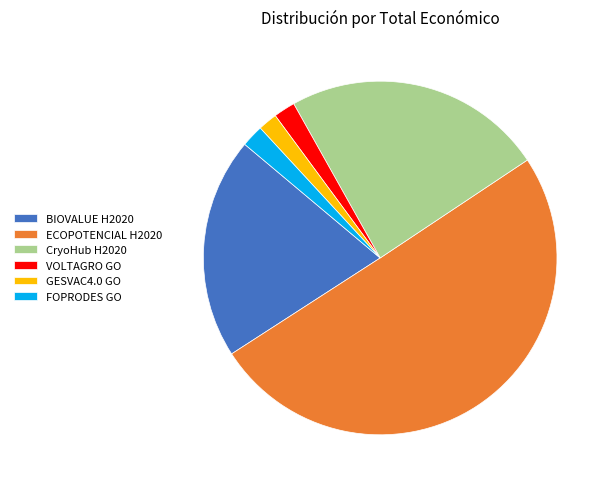

Which category accounts for the majority?

ECOPOTENCIAL H2020